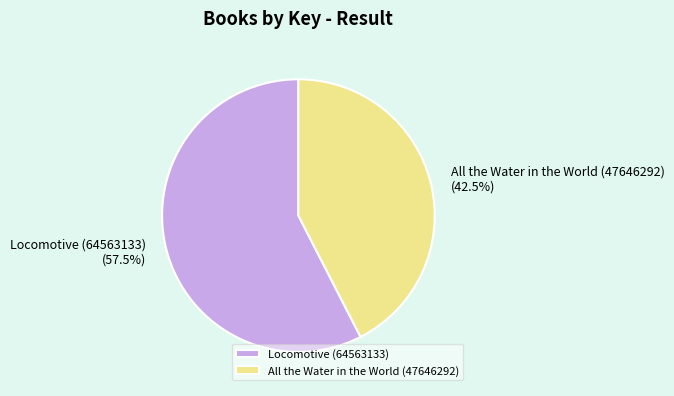

Is there a majority slice in this chart?

Yes